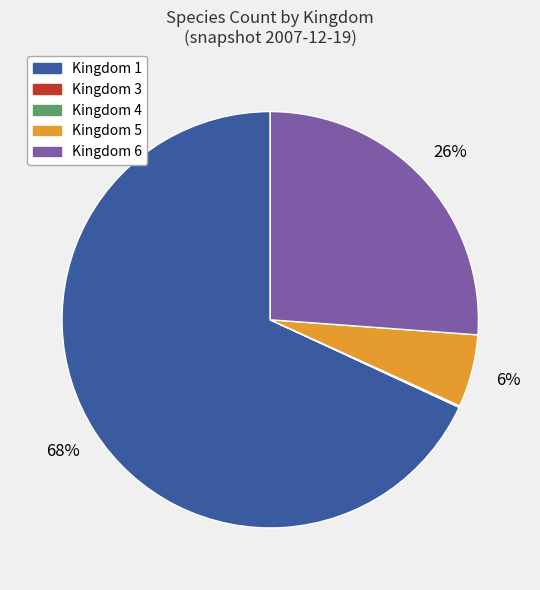

To the nearest percent, what is the difference between the largest and smallest slice percentages?

68%